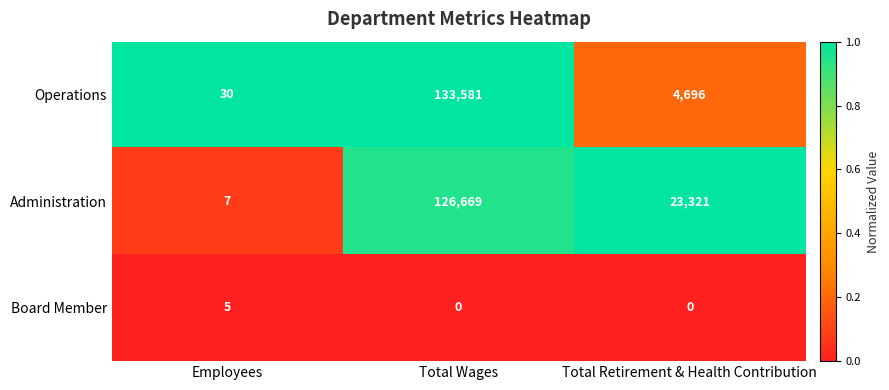

At Total Retirement & Health Contribution, list the series in order from smallest to largest.

Board Member, Operations, Administration